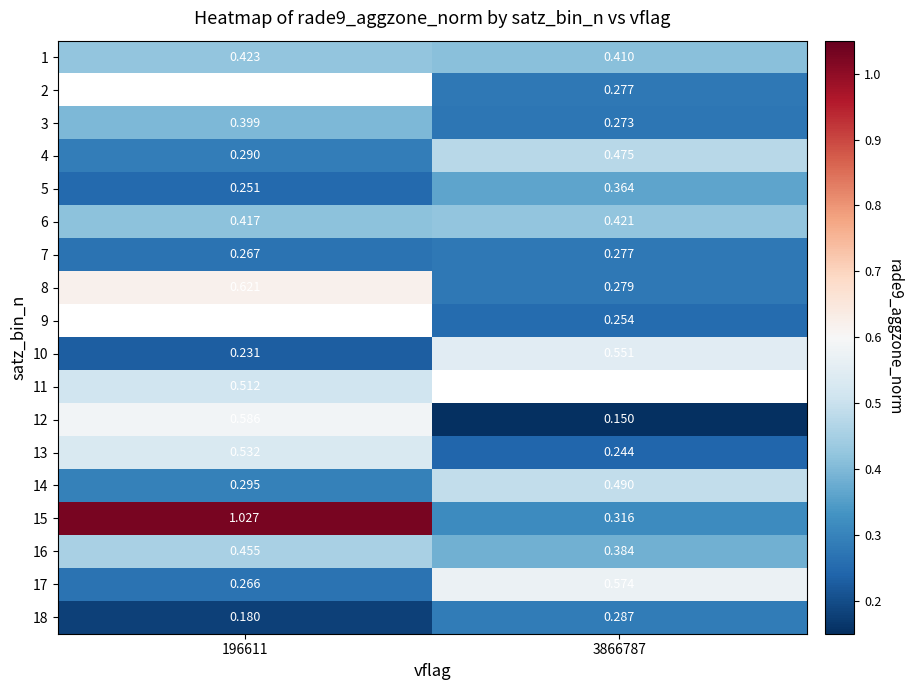

What is the minimum value shown in the chart?

0.2